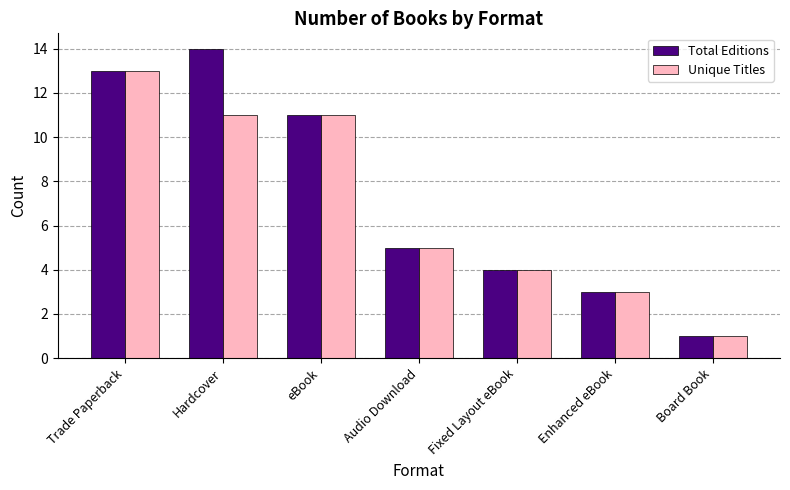

What is the average value of the Unique Titles series?

7